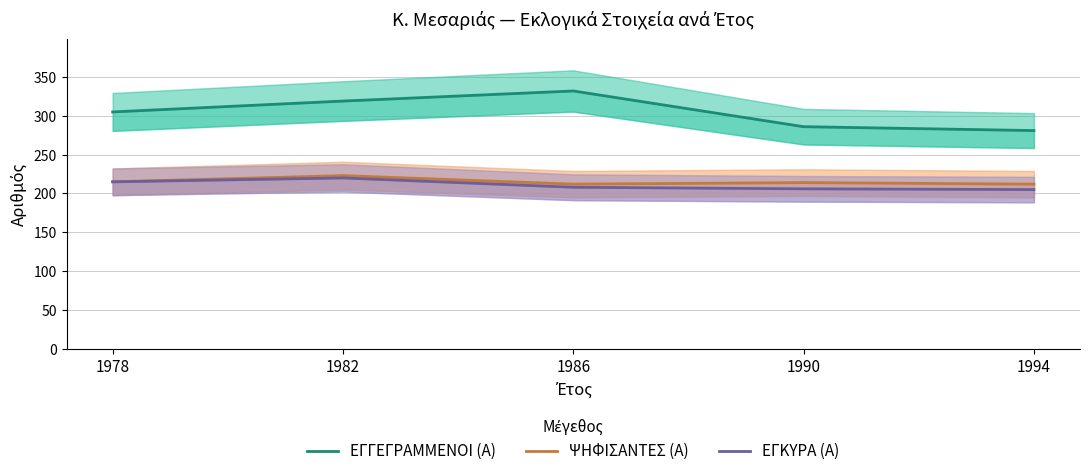

True or false: ΕΓΚΥΡΑ (Α) and ΕΓΓΕΓΡΑΜΜΕΝΟΙ (Α) intersect in this chart.

False